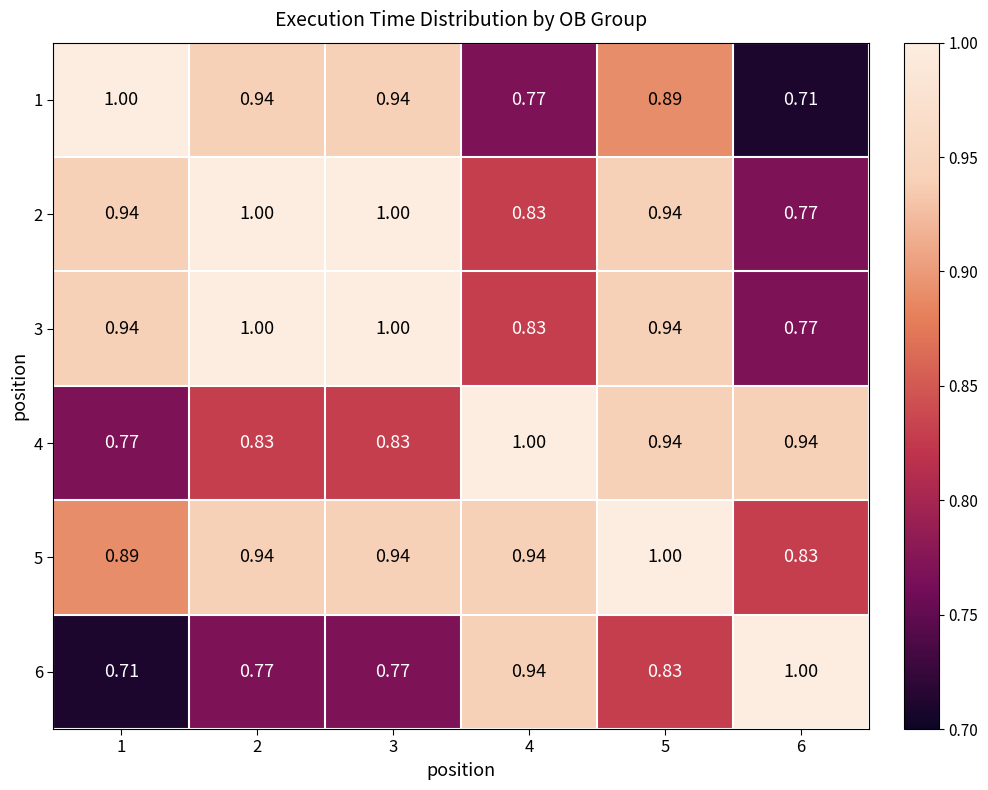

Is the value of 3 at 5 greater than the value of 2 at 2?

No